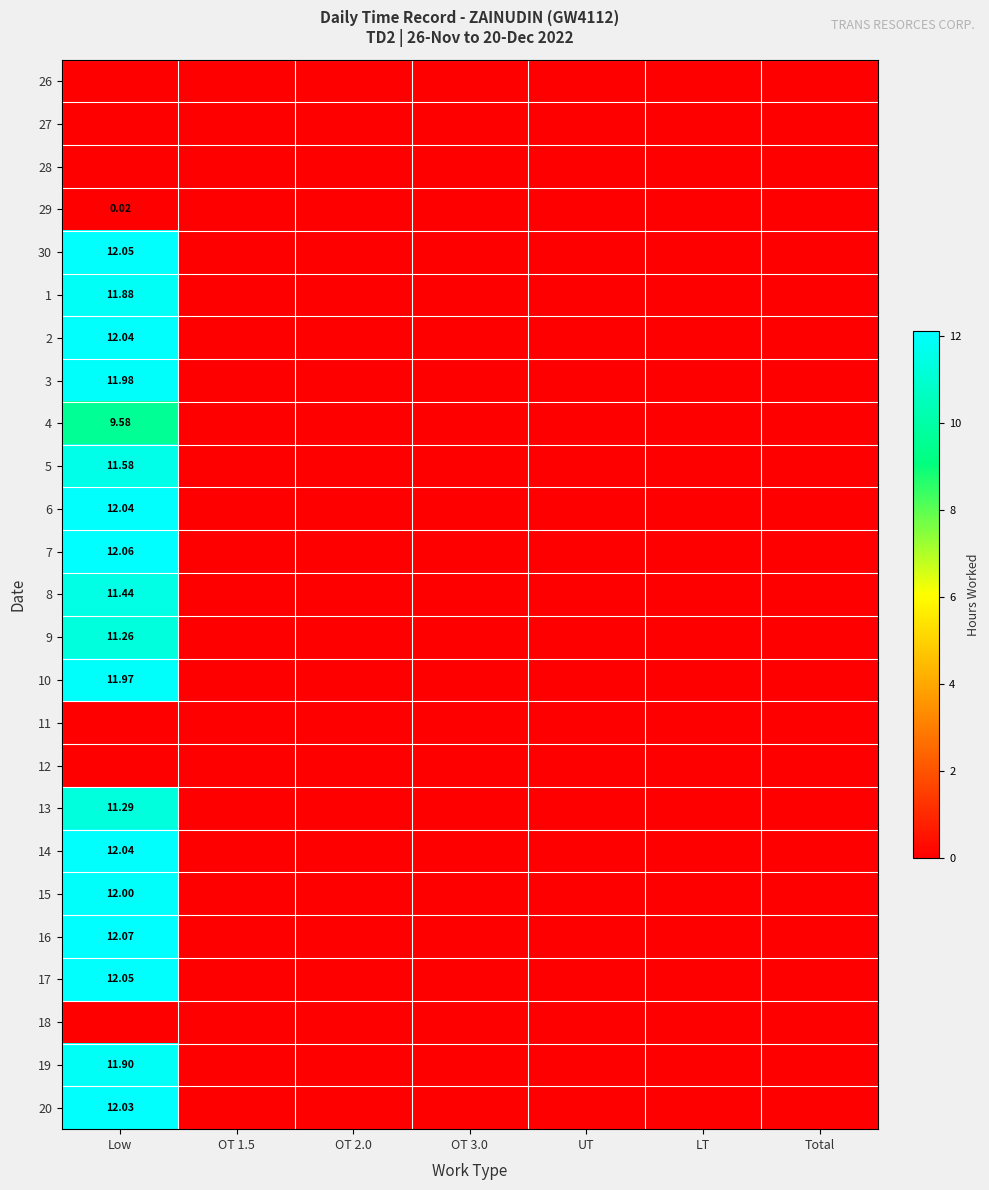

The value of 9 at Low is 11.3. True or false?

True